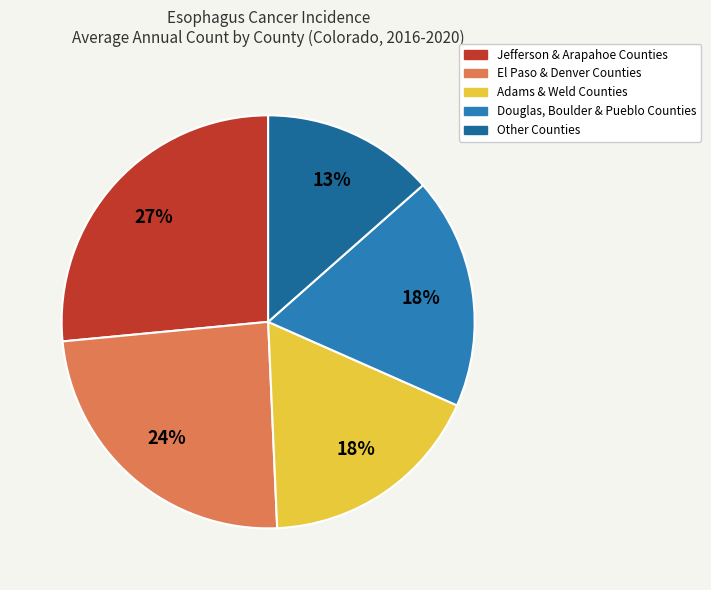

How many slices are in this pie chart?

5